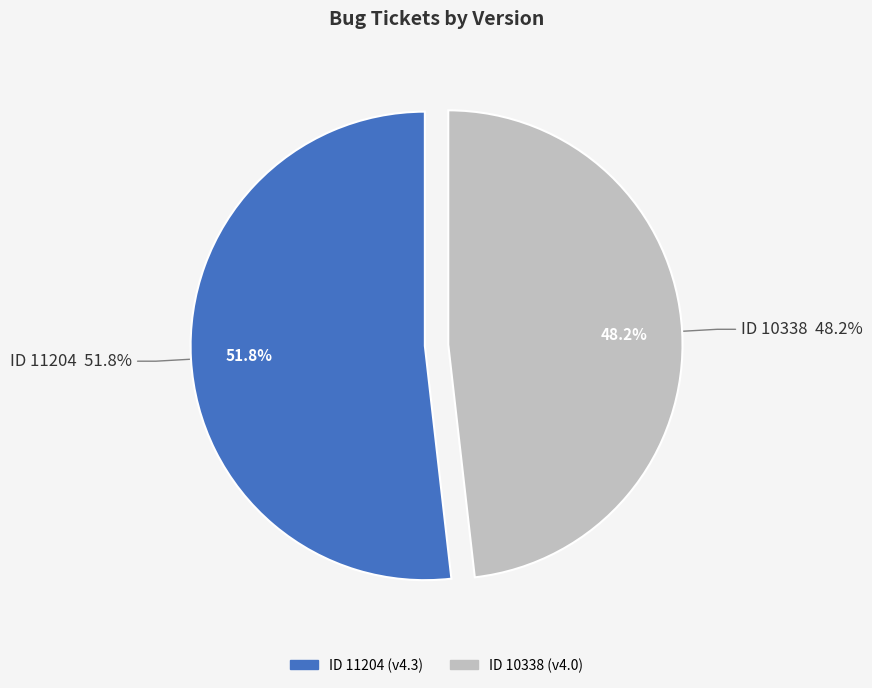

What is the ratio of the value at 10338 to the value at 11204?

0.9